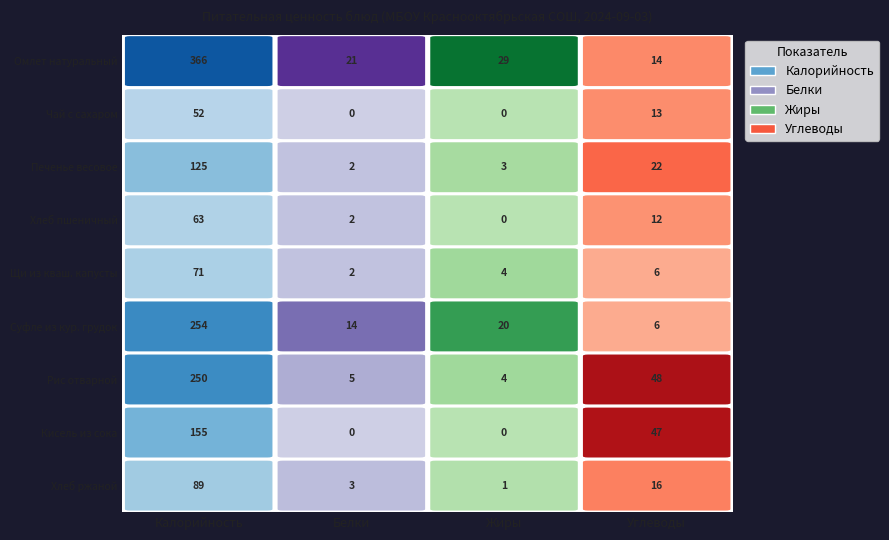

Reading right to left, transcribe all the data shown in this chart.

Омлет натуральный: 14	29	21	366
Чай с сахаром: 13	0	0	52
Печенье весовое: 22	3	2	125
Хлеб пшеничный: 12	0	2	63
Щи из кваш. капусты: 6	4	2	71
Суфле из кур. грудок: 6	20	14	254
Рис отварной: 48	4	5	250
Кисель из сока: 47	0	0	155
Хлеб ржаной: 16	1	3	89